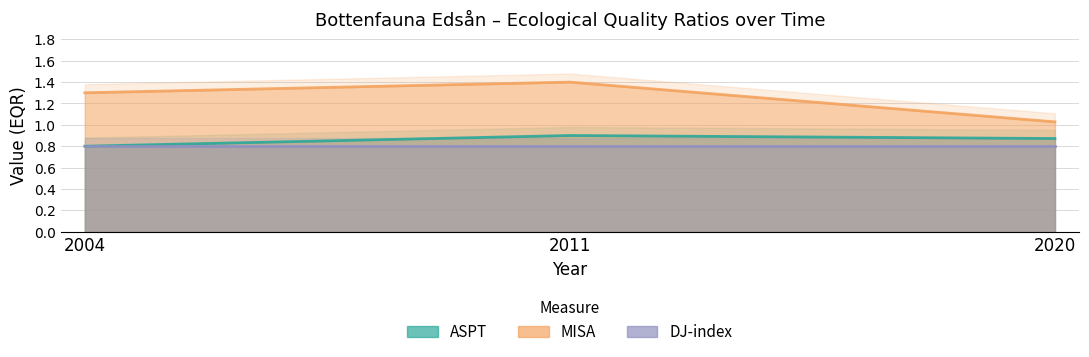

Is the value of MISA at 2020 greater than the value of ASPT at 2004?

Yes